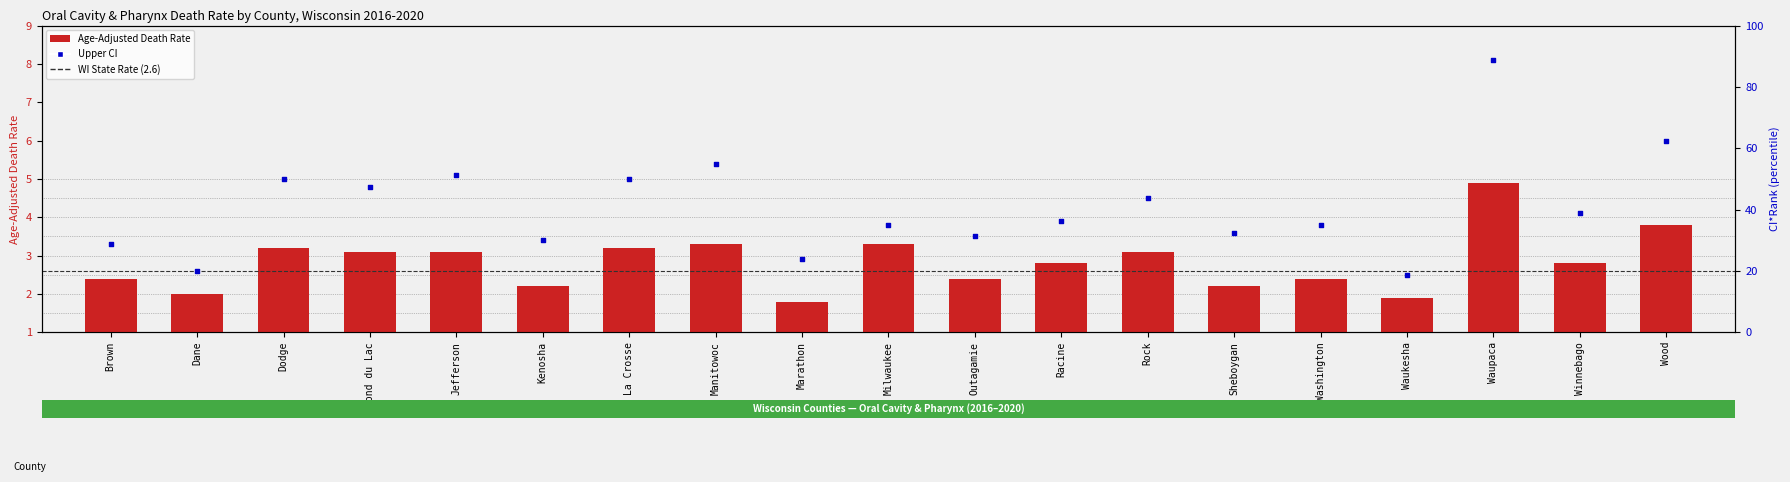

Which series has the widest spread of Y values?

Upper CI